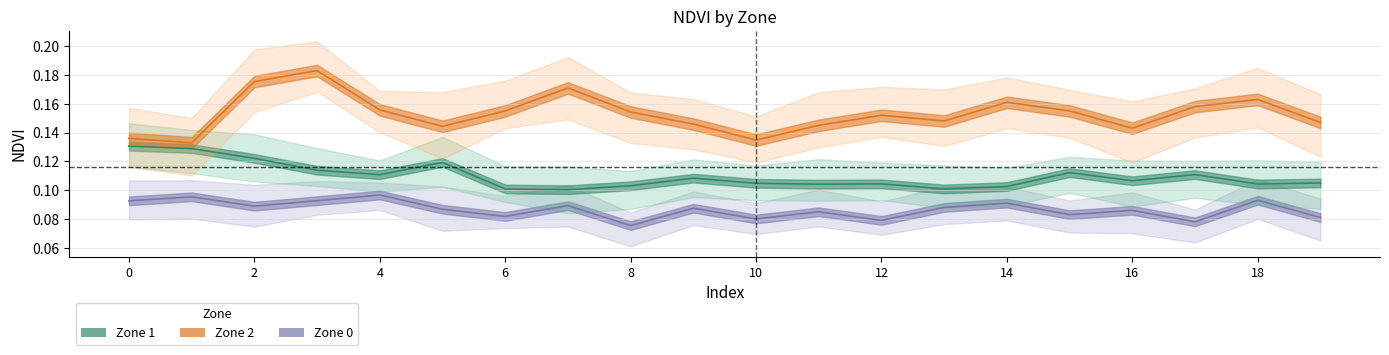

Count the number of data series in this chart.

3